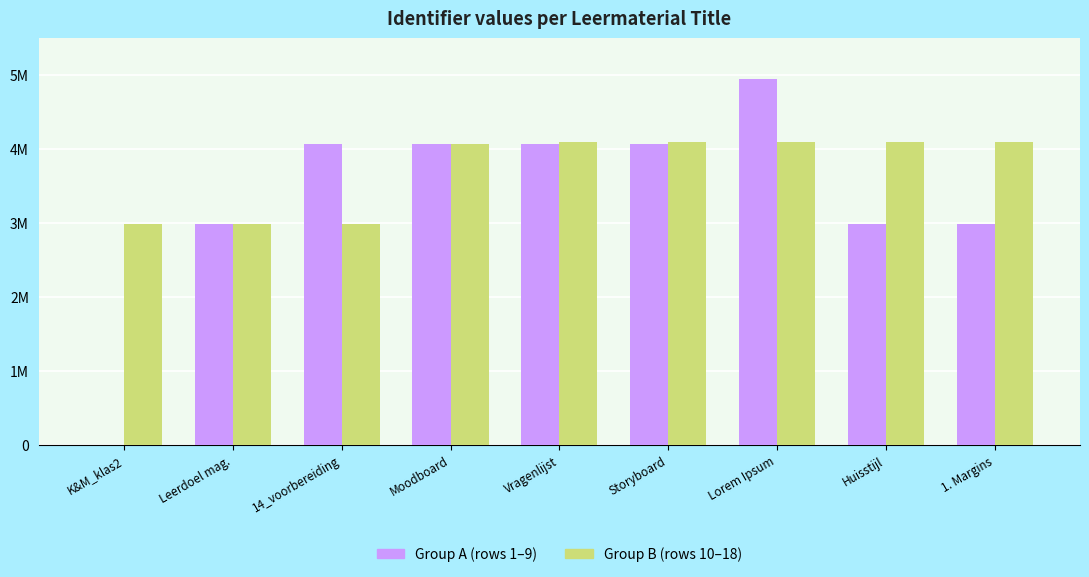

Is the value of Group A (rows 1–9) at Moodboard greater than the value of Group B (rows 10–18) at Lorem Ipsum?

No